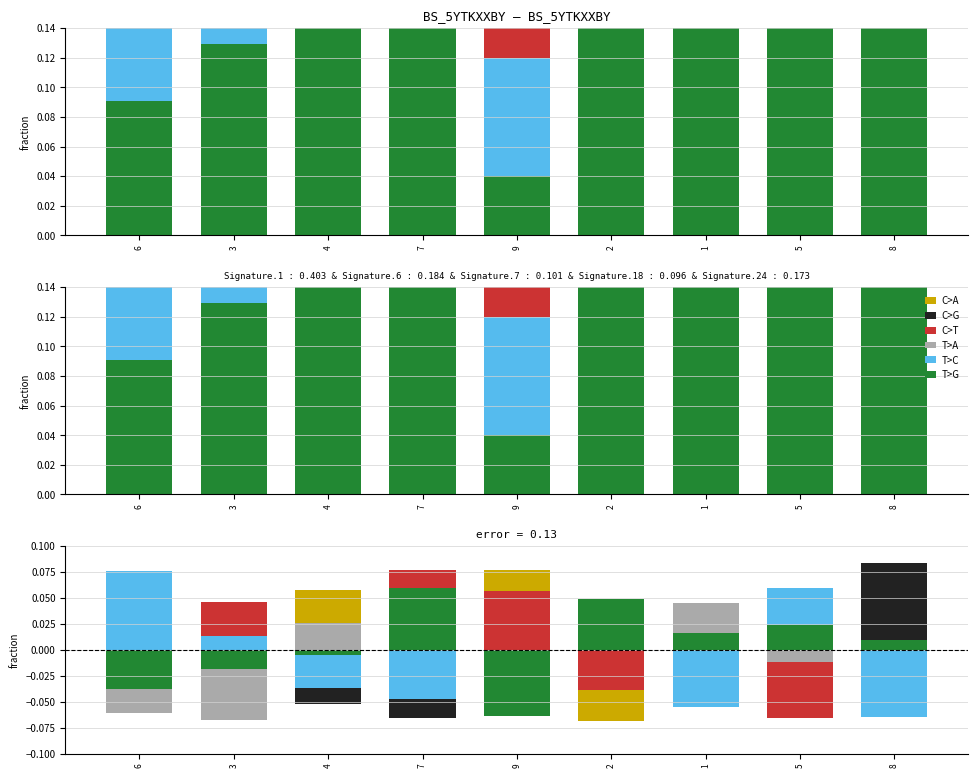

What are all the series names shown in the legend?

C>A, C>G, C>T, T>A, T>C, T>G